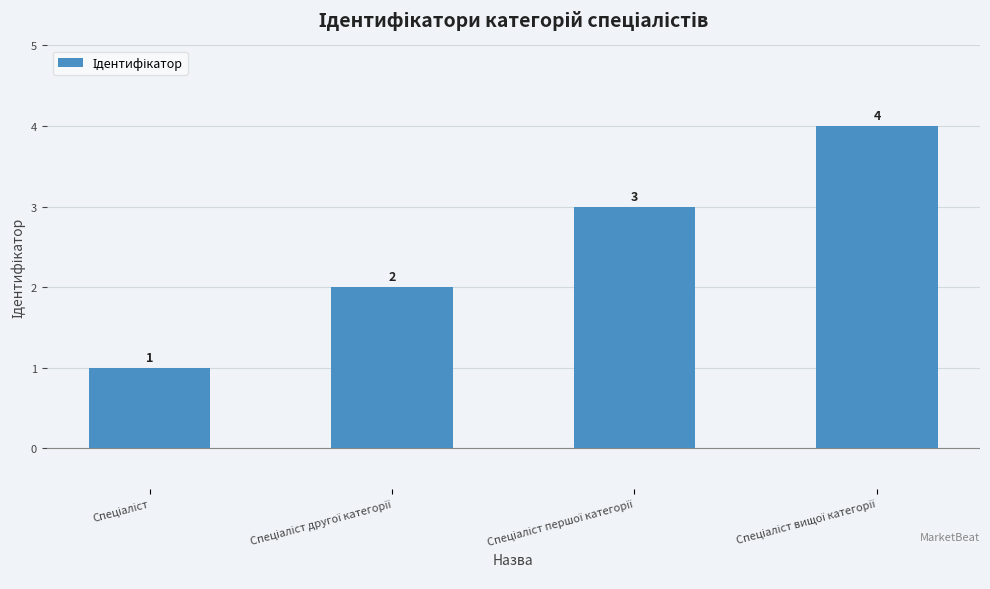

How many categories are shown in the chart?

4